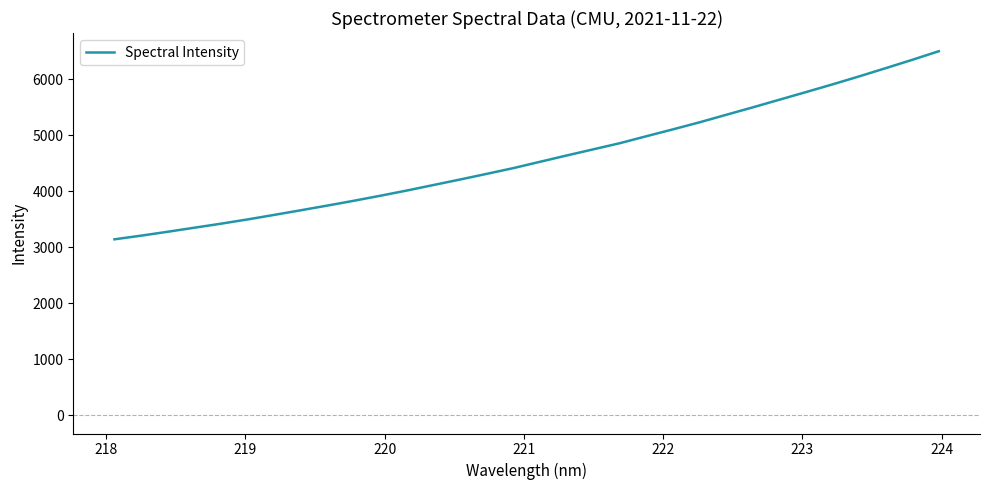

What is the difference between the maximum and minimum values?

3359.6